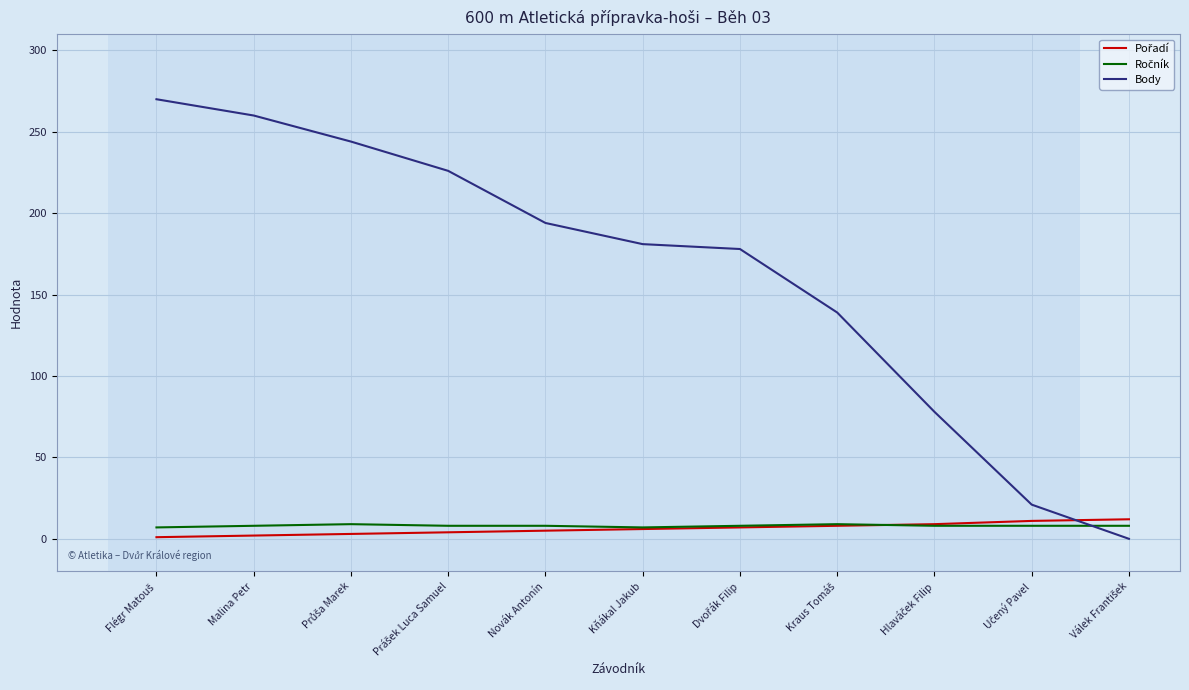

Which series has the largest total across all categories?

Body